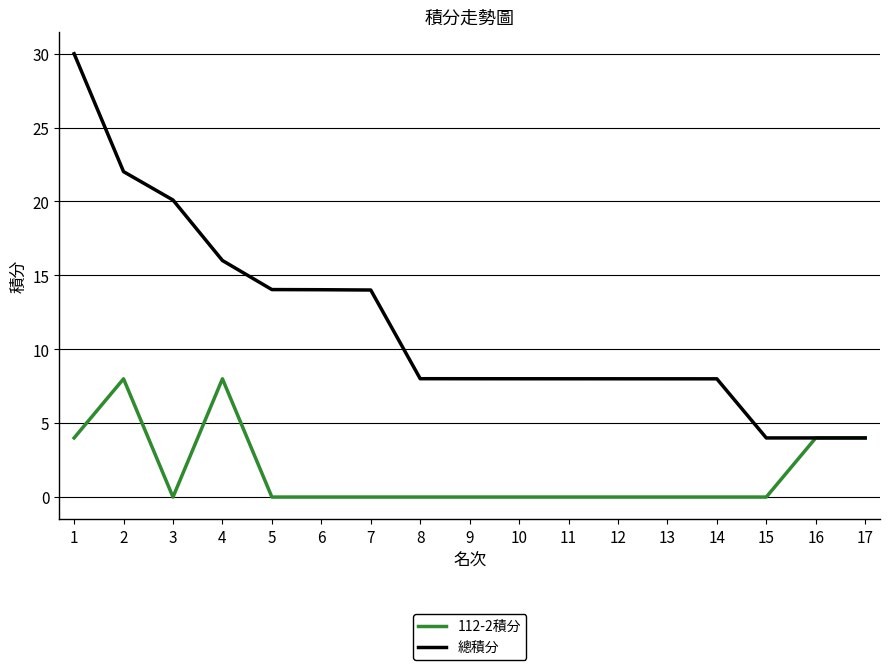

What is the approximate value of 112-2積分 at 1?

4.0